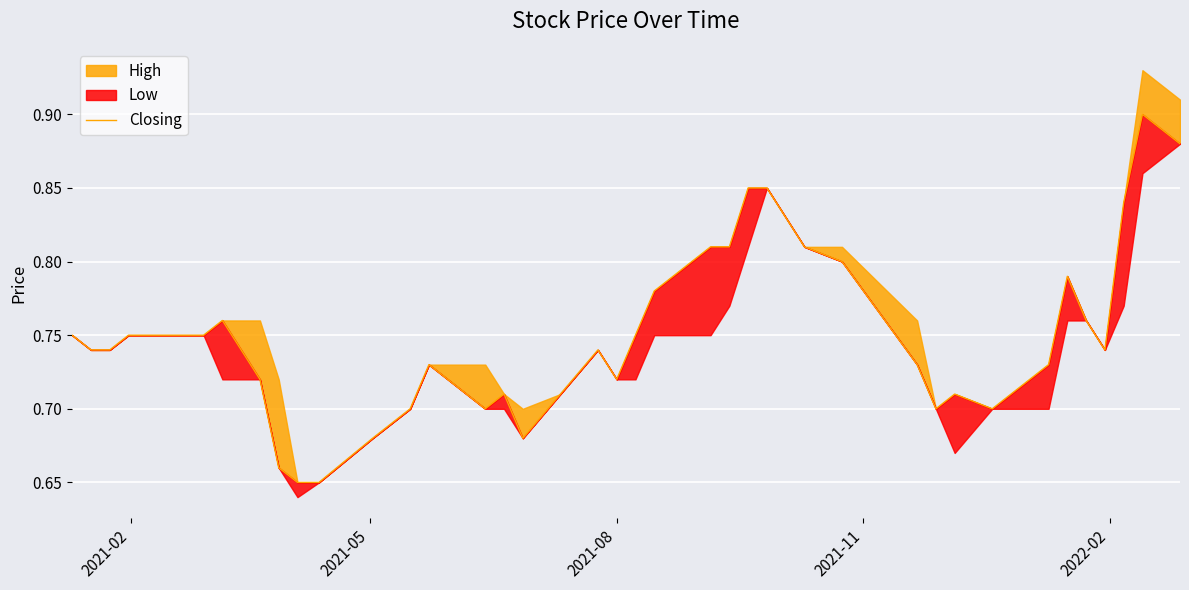

Count the values in the range 0 to 1.

40